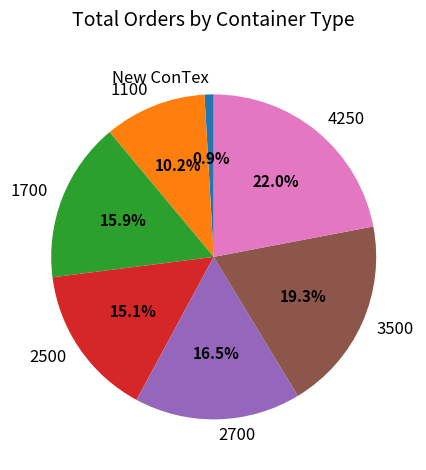

What is the largest slice in the pie chart?

4250